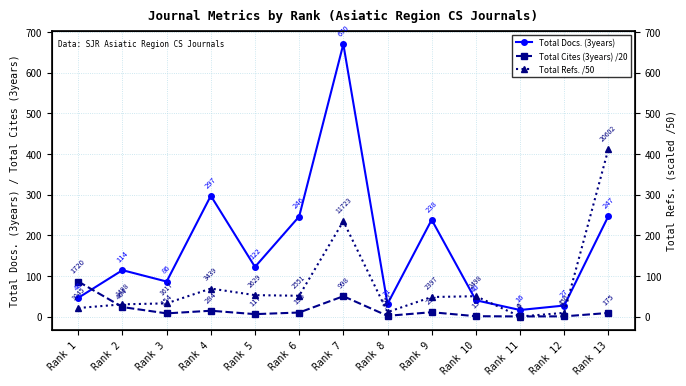

True or false: Total Cites (3years) /20 has more than 1 interior local peaks.

True